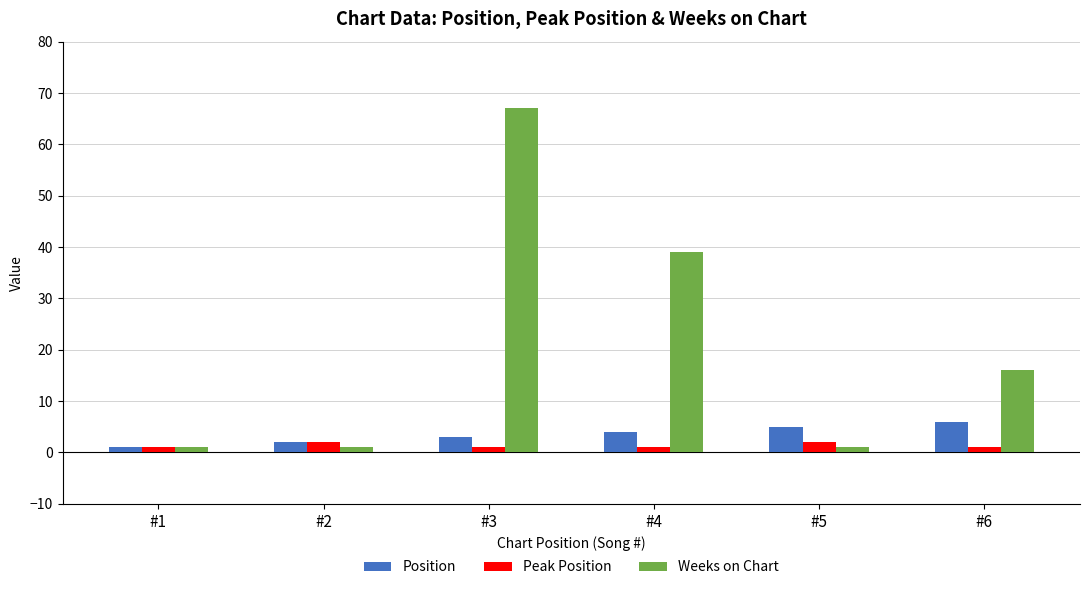

What is the greatest value displayed?

67